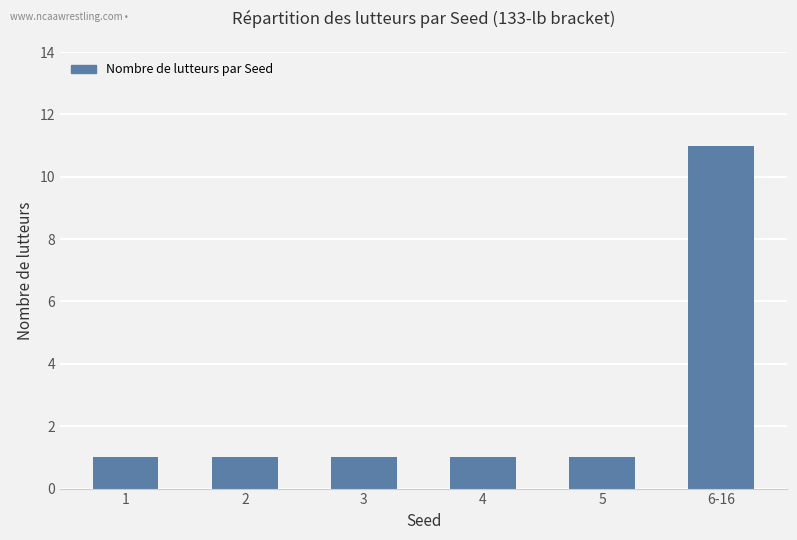

Is it true that the value at 5 is 1?

True